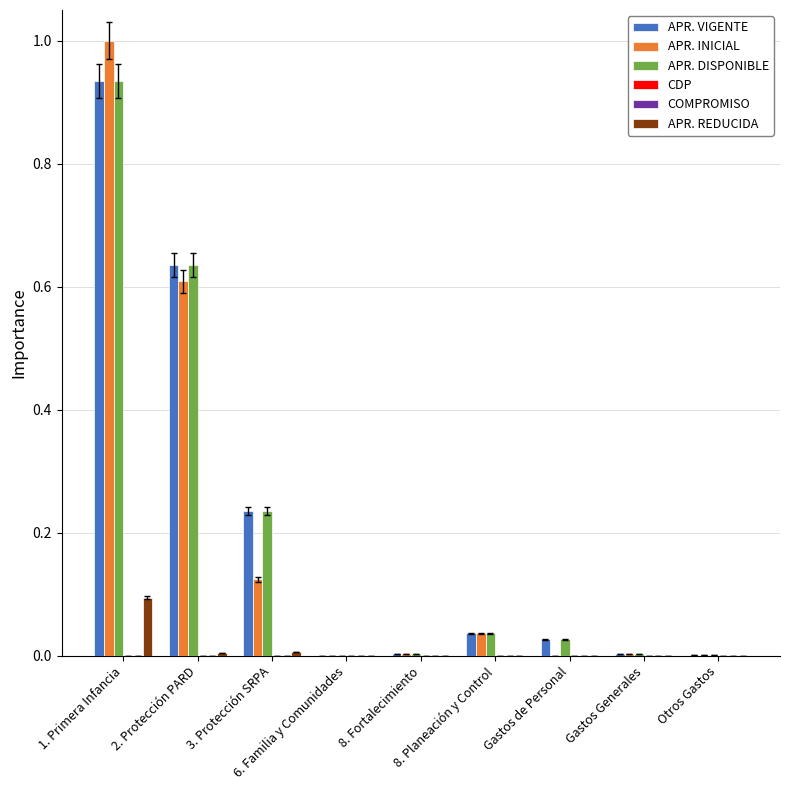

Rank the series at 1. Primera Infancia from highest to lowest value.

APR. INICIAL, APR. VIGENTE, APR. DISPONIBLE, APR. REDUCIDA, CDP, COMPROMISO